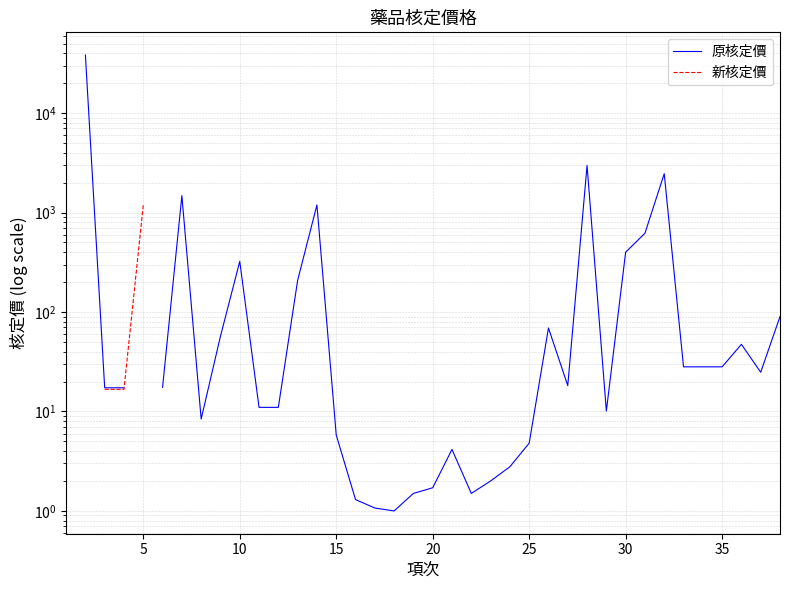

True or false: 原核定價 and 新核定價 cross at least once.

False